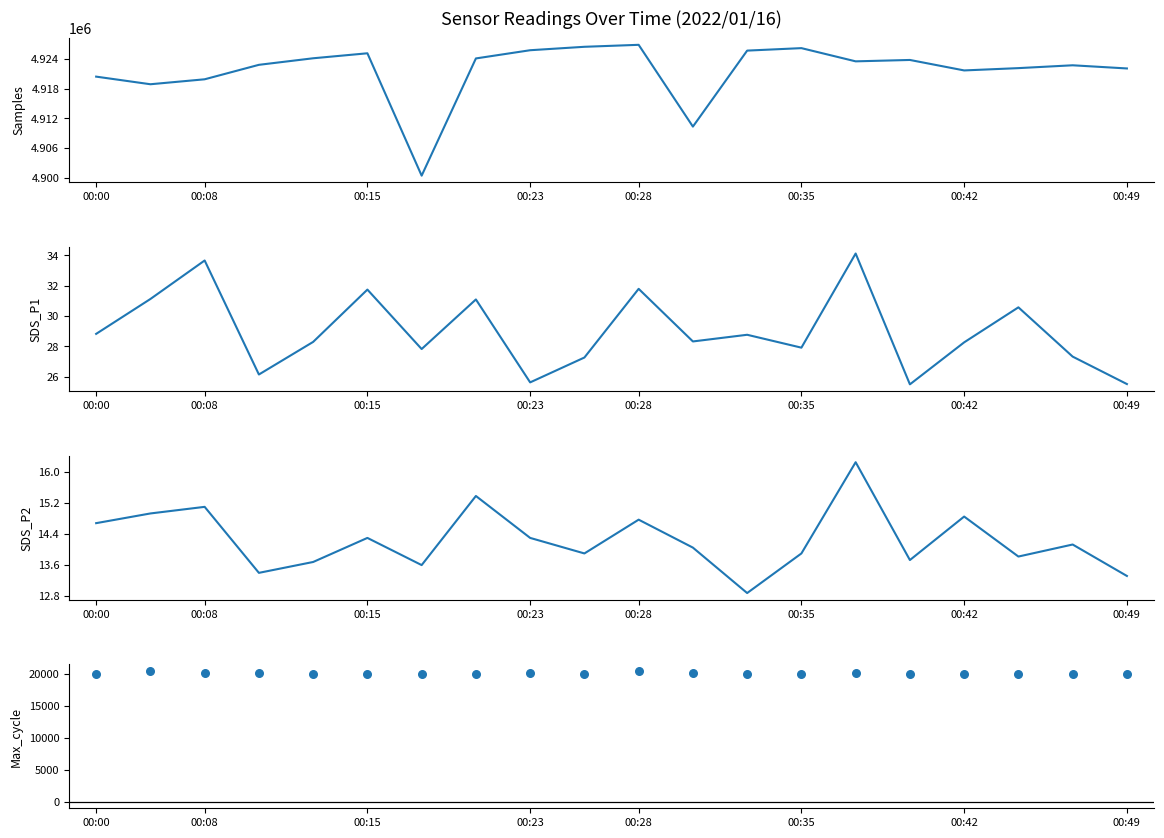

At which category is the sum across all series the highest?

00:28